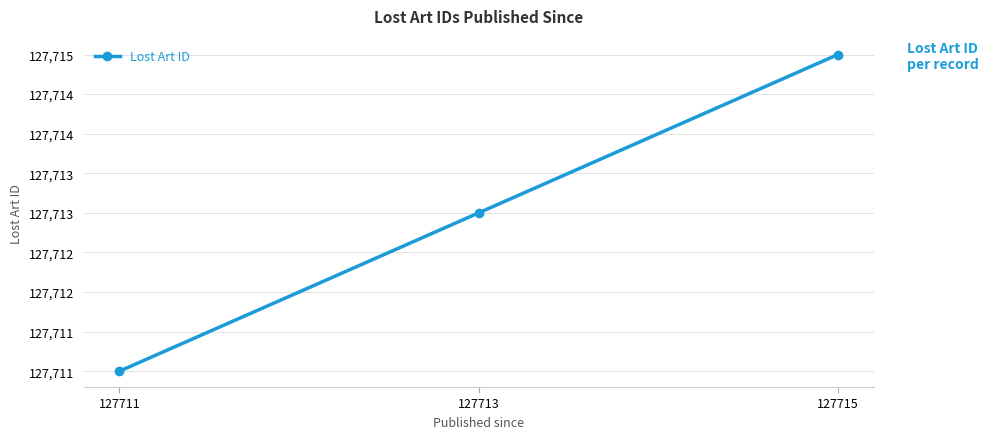

Reading left to right, extract all data points from this chart.

127711	127713	127715